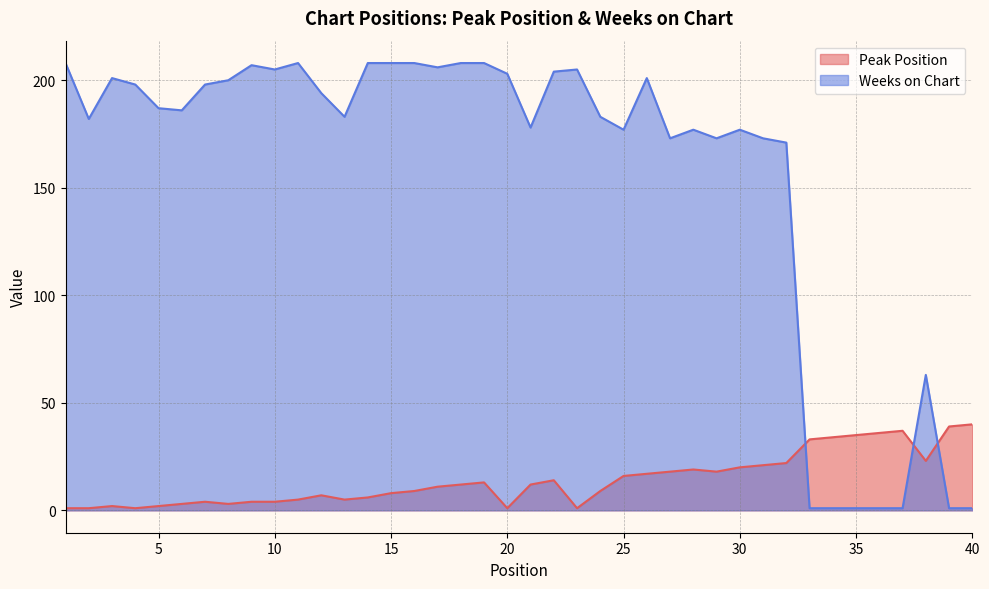

What is the minimum value for Peak Position?

1